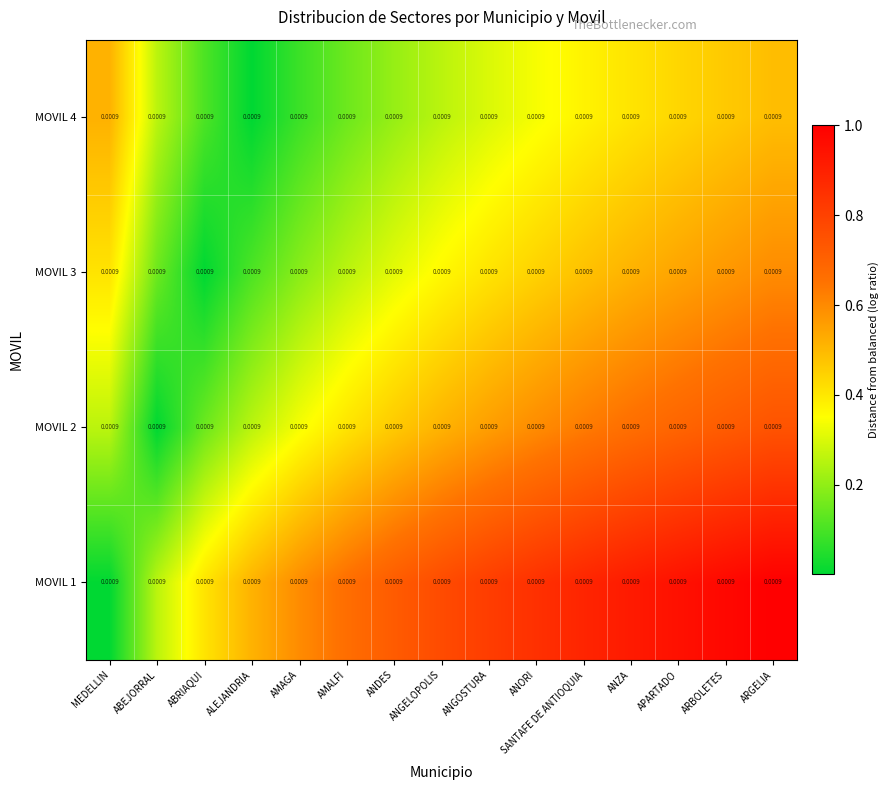

Is the value of MOVIL 2 at ANDES greater than the value of MOVIL 1 at ABRIAQUI?

Yes